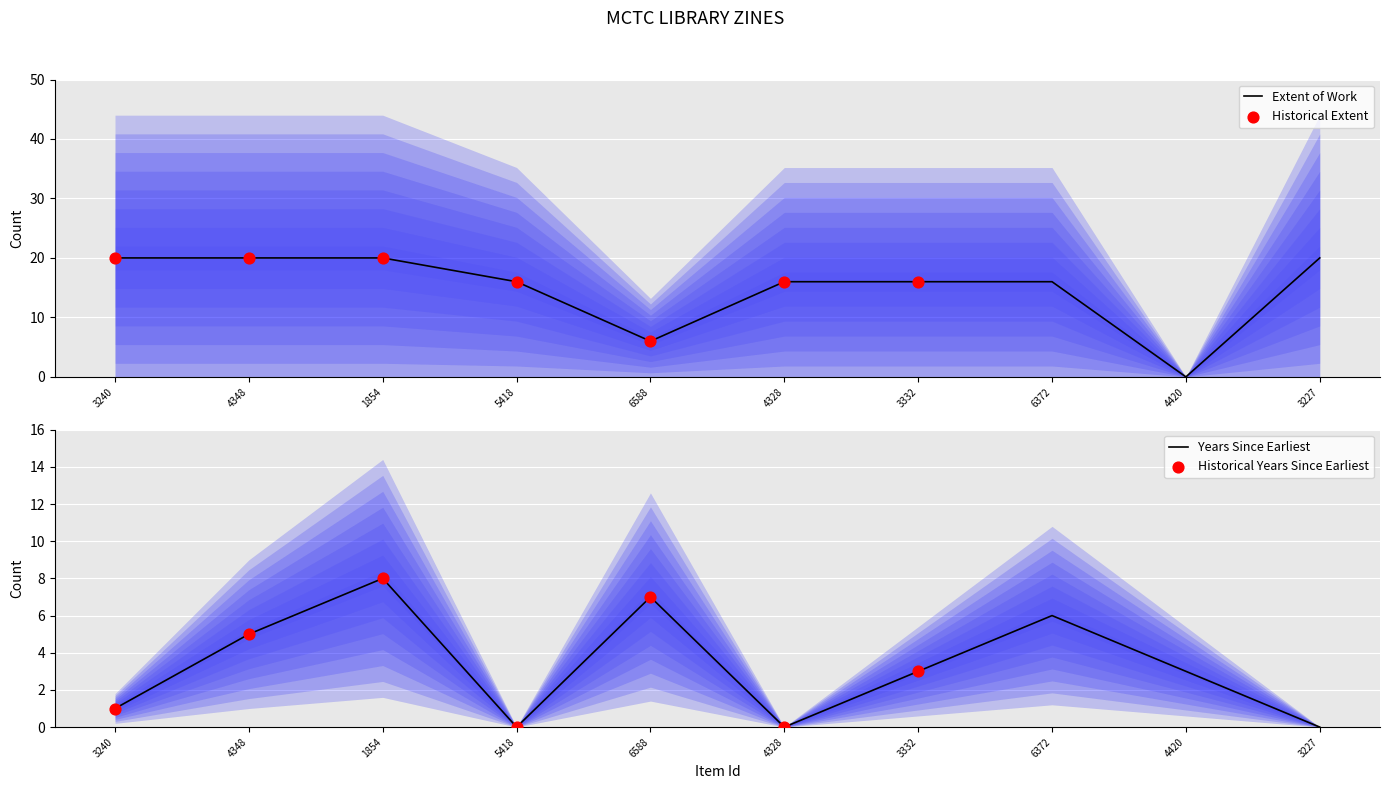

Approximately how many times larger is the value at 3332 compared to 4348?

0.8